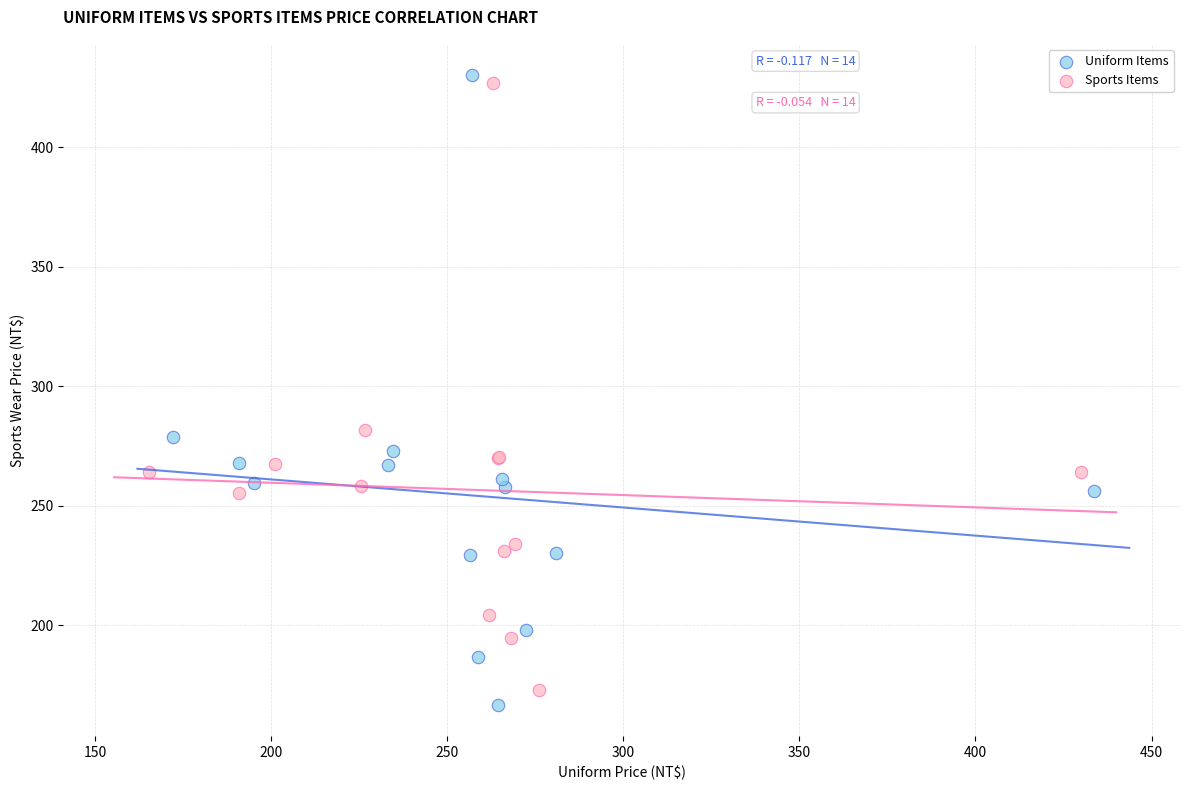

Which series has the largest Y range (max minus min)?

Uniform Items